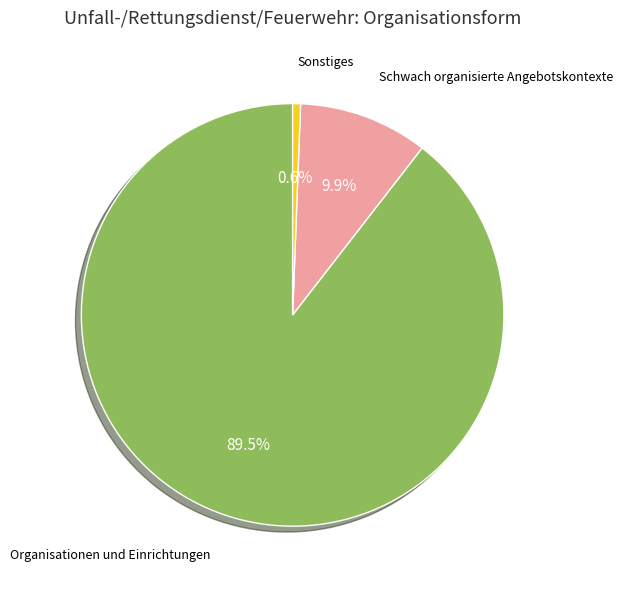

Is there any slice that represents more than half of the pie?

Yes